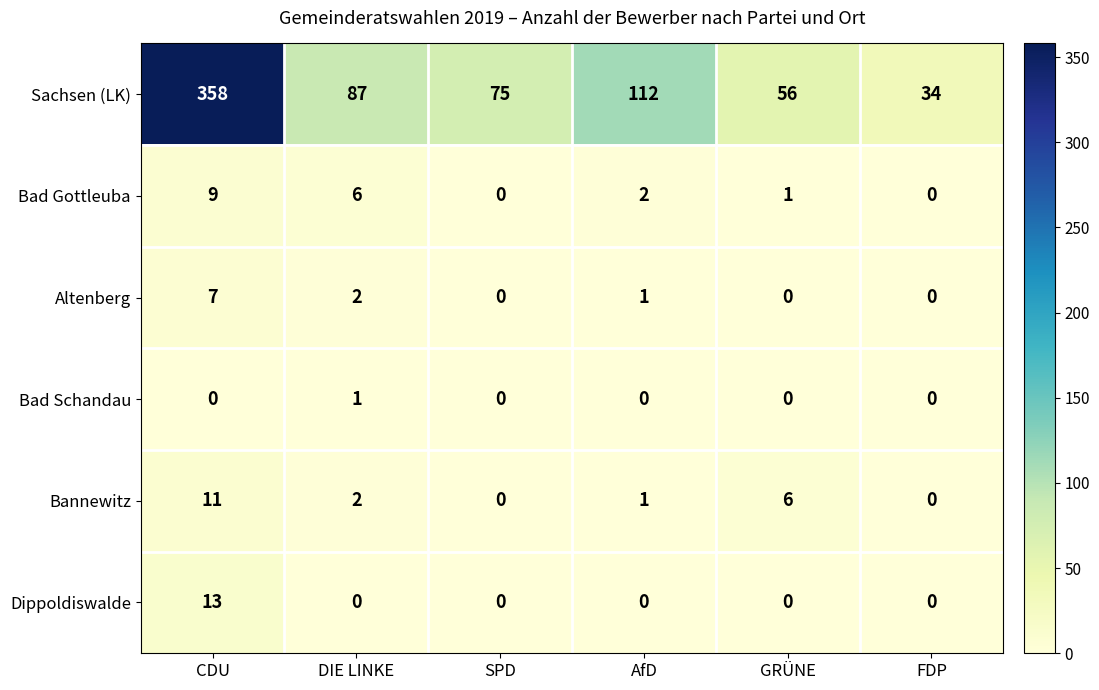

The Bad Gottleuba series shows 1 at GRÜNE. True or false?

True